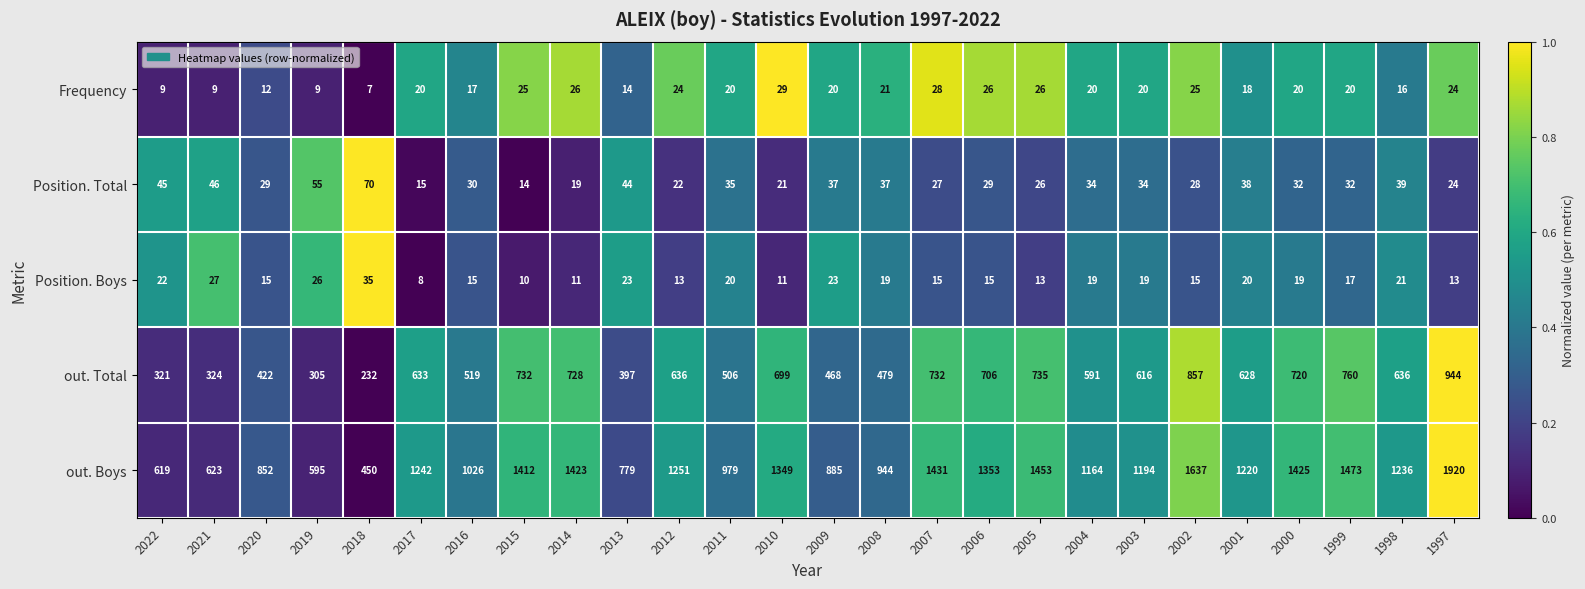

At which category is the sum across all series the highest?

1997